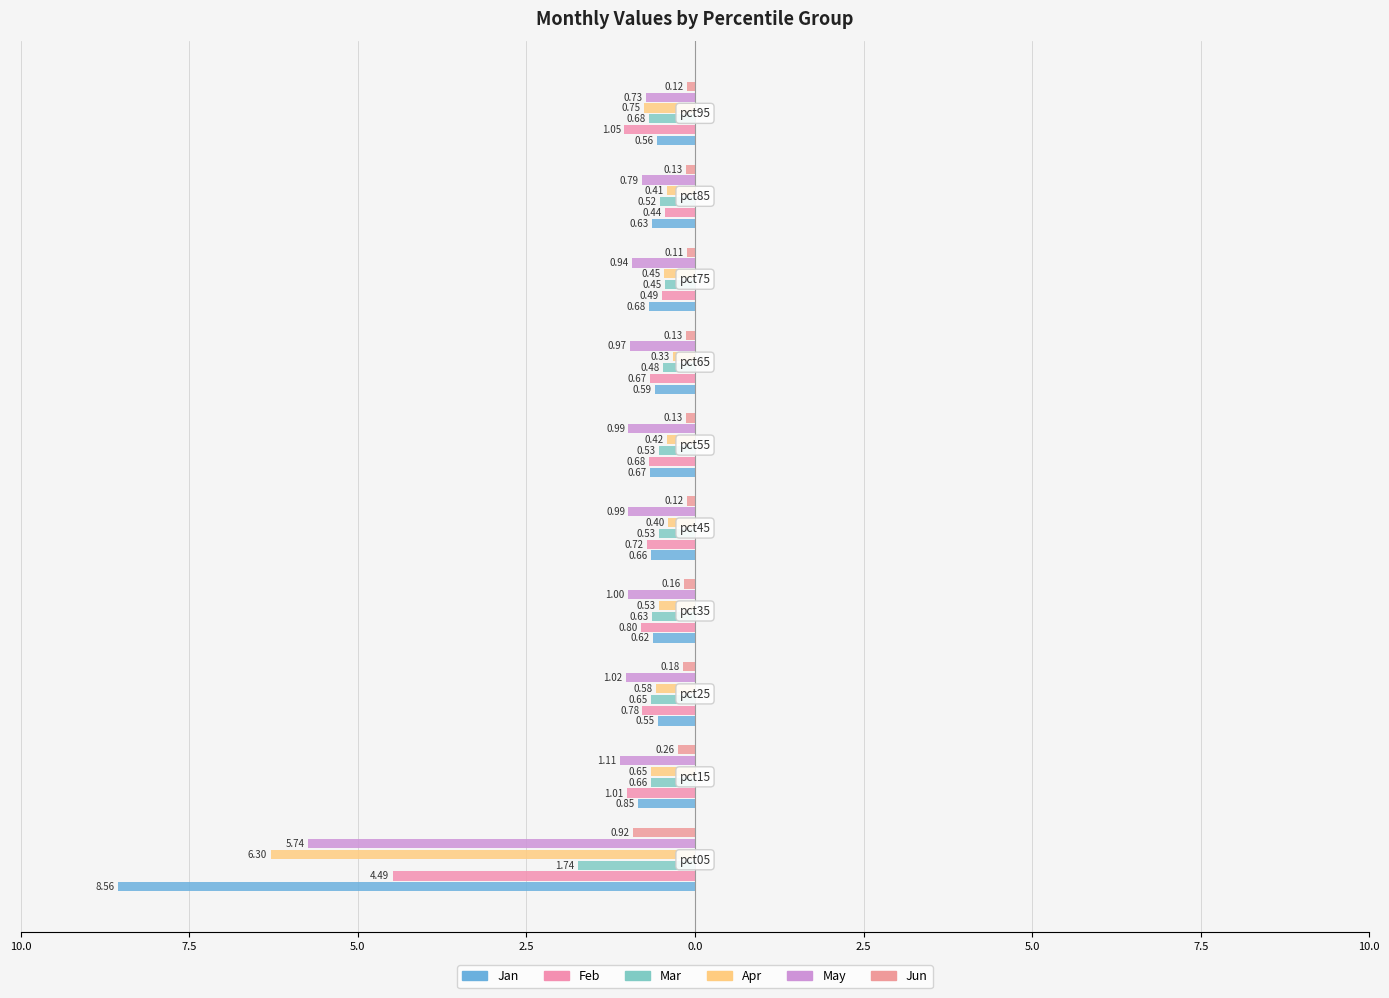

How many bars are there in total?

60